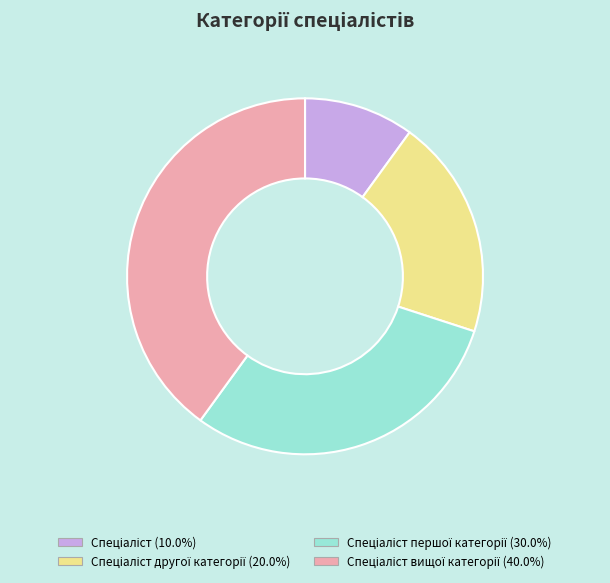

Is there any slice that represents more than half of the pie?

No